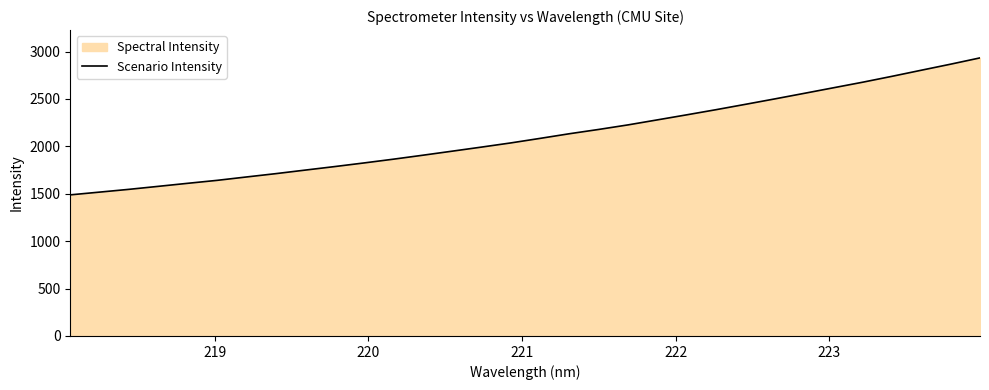

What is the smallest value displayed?

1488.5